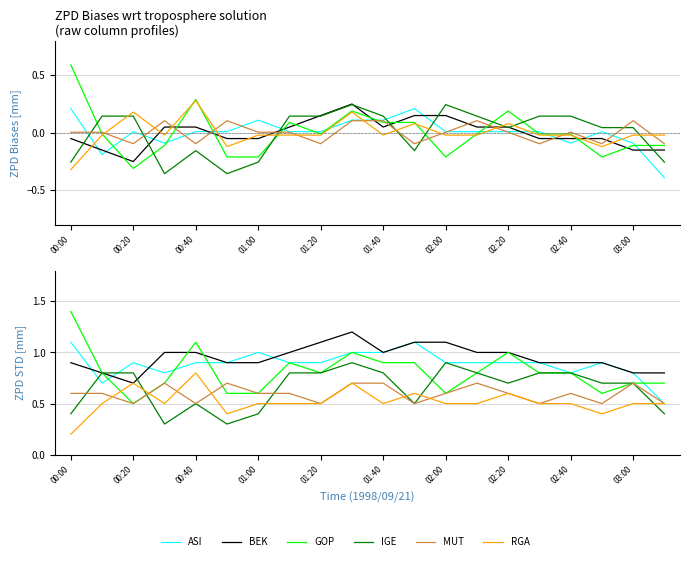

At which label is BEK closest to 0?

00:20